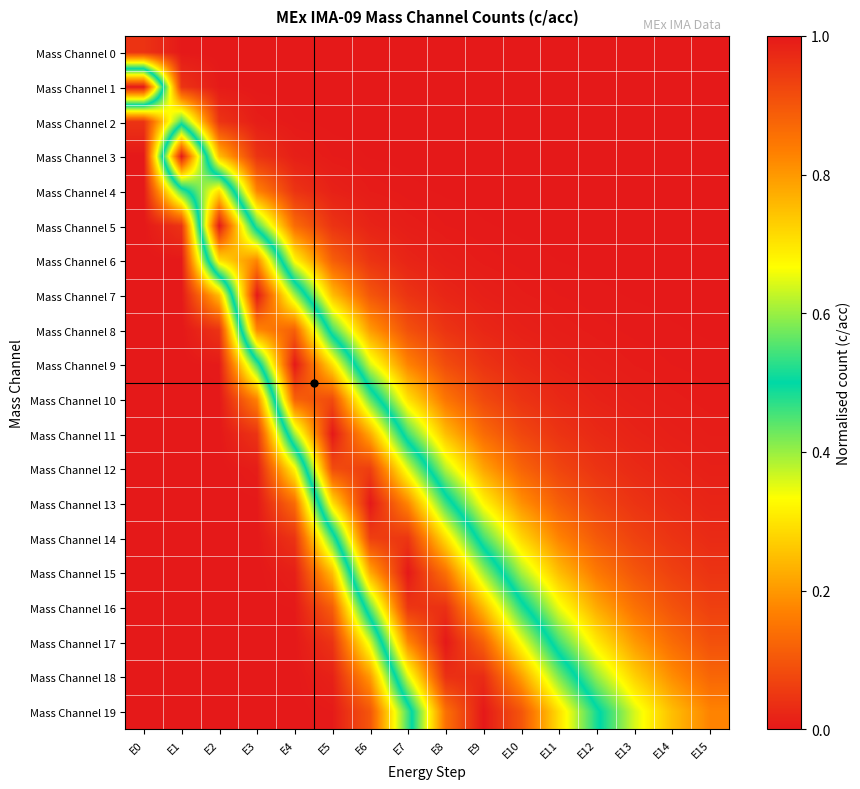

Reading left to right, what are all the values shown in this chart?

Mass Channel 0: E0=0.0	E1=0.0	E2=0.0	E3=0.0	E4=0.0	E5=0.0	E6=0.0	E7=0.0	E8=0.0	E9=0.0	E10=0.0	E11=0.0	E12=0.0	E13=0.0	E14=0.0	E15=0.0
Mass Channel 1: E0=1.0	E1=0.0	E2=0.0	E3=0.0	E4=0.0	E5=0.0	E6=0.0	E7=0.0	E8=0.0	E9=0.0	E10=0.0	E11=0.0	E12=0.0	E13=0.0	E14=0.0	E15=0.0
Mass Channel 2: E0=0.0	E1=0.5	E2=0.0	E3=0.0	E4=0.0	E5=0.0	E6=0.0	E7=0.0	E8=0.0	E9=0.0	E10=0.0	E11=0.0	E12=0.0	E13=0.0	E14=0.0	E15=0.0
Mass Channel 3: E0=0.0	E1=1.0	E2=0.2	E3=0.0	E4=0.0	E5=0.0	E6=0.0	E7=0.0	E8=0.0	E9=0.0	E10=0.0	E11=0.0	E12=0.0	E13=0.0	E14=0.0	E15=0.0
Mass Channel 4: E0=0.0	E1=0.5	E2=0.7	E3=0.2	E4=0.0	E5=0.0	E6=0.0	E7=0.0	E8=0.0	E9=0.0	E10=0.0	E11=0.0	E12=0.0	E13=0.0	E14=0.0	E15=0.0
Mass Channel 5: E0=0.0	E1=0.0	E2=1.0	E3=0.5	E4=0.1	E5=0.0	E6=0.0	E7=0.0	E8=0.0	E9=0.0	E10=0.0	E11=0.0	E12=0.0	E13=0.0	E14=0.0	E15=0.0
Mass Channel 6: E0=0.0	E1=0.0	E2=0.7	E3=0.8	E4=0.3	E5=0.1	E6=0.0	E7=0.0	E8=0.0	E9=0.0	E10=0.0	E11=0.0	E12=0.0	E13=0.0	E14=0.0	E15=0.0
Mass Channel 7: E0=0.0	E1=0.0	E2=0.2	E3=1.0	E4=0.6	E5=0.2	E6=0.1	E7=0.0	E8=0.0	E9=0.0	E10=0.0	E11=0.0	E12=0.0	E13=0.0	E14=0.0	E15=0.0
Mass Channel 8: E0=0.0	E1=0.0	E2=0.0	E3=0.8	E4=0.9	E5=0.5	E6=0.2	E7=0.1	E8=0.0	E9=0.0	E10=0.0	E11=0.0	E12=0.0	E13=0.0	E14=0.0	E15=0.0
Mass Channel 9: E0=0.0	E1=0.0	E2=0.0	E3=0.5	E4=1.0	E5=0.7	E6=0.4	E7=0.2	E8=0.1	E9=0.0	E10=0.0	E11=0.0	E12=0.0	E13=0.0	E14=0.0	E15=0.0
Mass Channel 10: E0=0.0	E1=0.0	E2=0.0	E3=0.2	E4=0.9	E5=0.9	E6=0.6	E7=0.3	E8=0.2	E9=0.1	E10=0.0	E11=0.0	E12=0.0	E13=0.0	E14=0.0	E15=0.0
Mass Channel 11: E0=0.0	E1=0.0	E2=0.0	E3=0.0	E4=0.6	E5=1.0	E6=0.8	E7=0.5	E8=0.2	E9=0.1	E10=0.1	E11=0.0	E12=0.0	E13=0.0	E14=0.0	E15=0.0
Mass Channel 12: E0=0.0	E1=0.0	E2=0.0	E3=0.0	E4=0.3	E5=0.9	E6=0.9	E7=0.6	E8=0.4	E9=0.2	E10=0.1	E11=0.1	E12=0.0	E13=0.0	E14=0.0	E15=0.0
Mass Channel 13: E0=0.0	E1=0.0	E2=0.0	E3=0.0	E4=0.1	E5=0.7	E6=1.0	E7=0.8	E8=0.5	E9=0.3	E10=0.2	E11=0.1	E12=0.1	E13=0.0	E14=0.0	E15=0.0
Mass Channel 14: E0=0.0	E1=0.0	E2=0.0	E3=0.0	E4=0.0	E5=0.5	E6=0.9	E7=1.0	E8=0.7	E9=0.5	E10=0.3	E11=0.2	E12=0.1	E13=0.1	E14=0.0	E15=0.0
Mass Channel 15: E0=0.0	E1=0.0	E2=0.0	E3=0.0	E4=0.0	E5=0.2	E6=0.8	E7=1.0	E8=0.9	E9=0.6	E10=0.4	E11=0.2	E12=0.2	E13=0.1	E14=0.1	E15=0.0
Mass Channel 16: E0=0.0	E1=0.0	E2=0.0	E3=0.0	E4=0.0	E5=0.1	E6=0.6	E7=1.0	E8=1.0	E9=0.8	E10=0.5	E11=0.3	E12=0.2	E13=0.1	E14=0.1	E15=0.1
Mass Channel 17: E0=0.0	E1=0.0	E2=0.0	E3=0.0	E4=0.0	E5=0.0	E6=0.4	E7=0.8	E8=1.0	E9=0.9	E10=0.7	E11=0.5	E12=0.3	E13=0.2	E14=0.1	E15=0.1
Mass Channel 18: E0=0.0	E1=0.0	E2=0.0	E3=0.0	E4=0.0	E5=0.0	E6=0.2	E7=0.6	E8=1.0	E9=1.0	E10=0.8	E11=0.6	E12=0.4	E13=0.3	E14=0.2	E15=0.1
Mass Channel 19: E0=0.0	E1=0.0	E2=0.0	E3=0.0	E4=0.0	E5=0.0	E6=0.1	E7=0.5	E8=0.9	E9=1.0	E10=0.9	E11=0.7	E12=0.5	E13=0.4	E14=0.2	E15=0.2